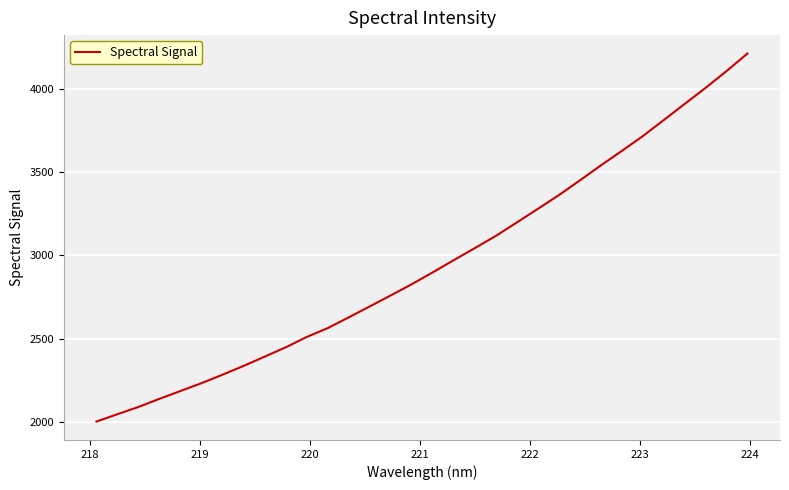

What is the difference between the maximum and minimum values?

2207.6